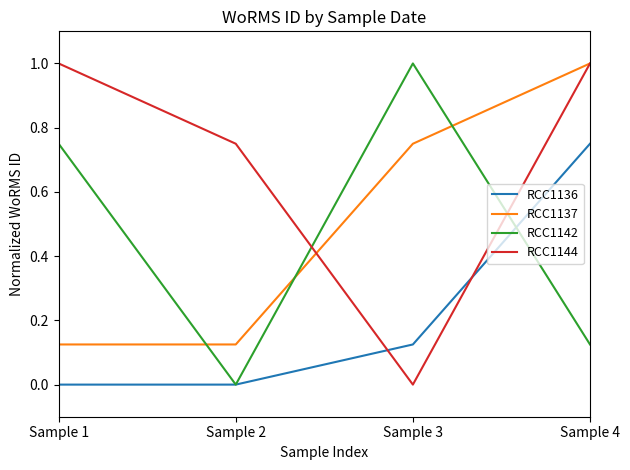

List the labels in order of RCC1142 value, smallest first.

Sample 2, Sample 4, Sample 1, Sample 3